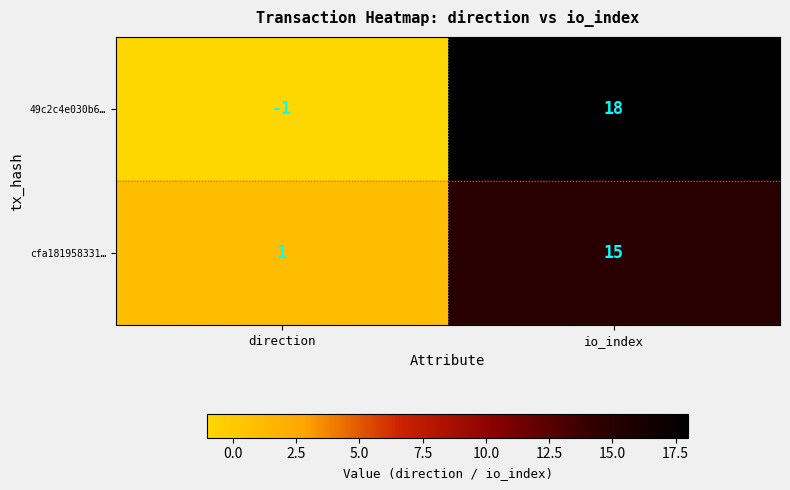

Which series has the largest total across all categories?

49c2c4e030b6…